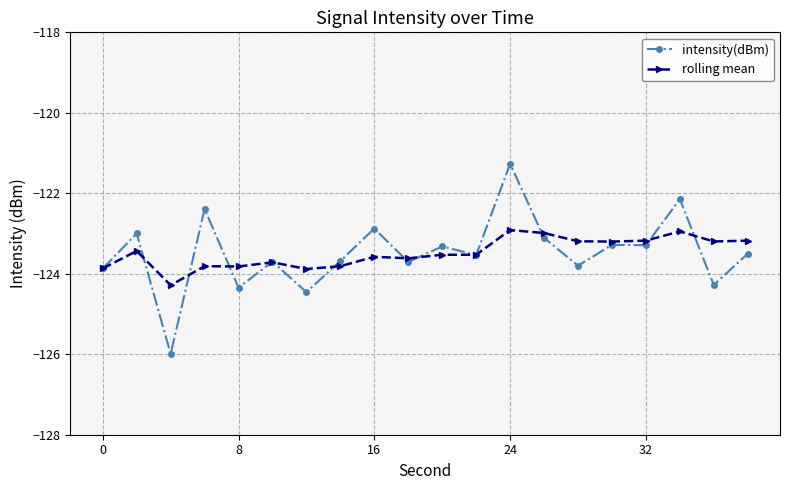

What is the maximum value shown in the chart?

-121.3